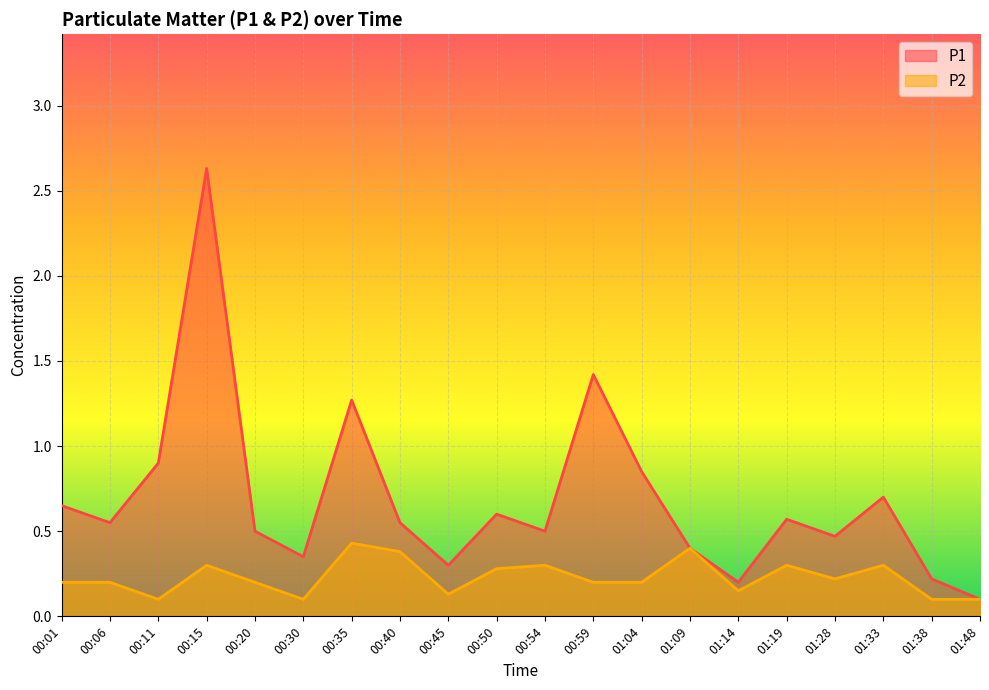

Reading left to right, what are all the values shown in this chart?

P1: 0.7	0.6	0.9	2.6	0.5	0.3	1.3	0.6	0.3	0.6	0.5	1.4	0.8	0.4	0.2	0.6	0.5	0.7	0.2	0.1
P2: 0.2	0.2	0.1	0.3	0.2	0.1	0.4	0.4	0.1	0.3	0.3	0.2	0.2	0.4	0.1	0.3	0.2	0.3	0.1	0.1